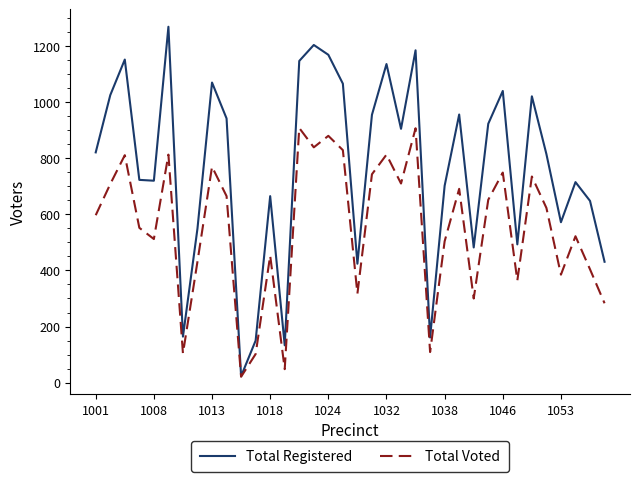

List the series in order of their overall mean, highest first.

Total Registered, Total Voted